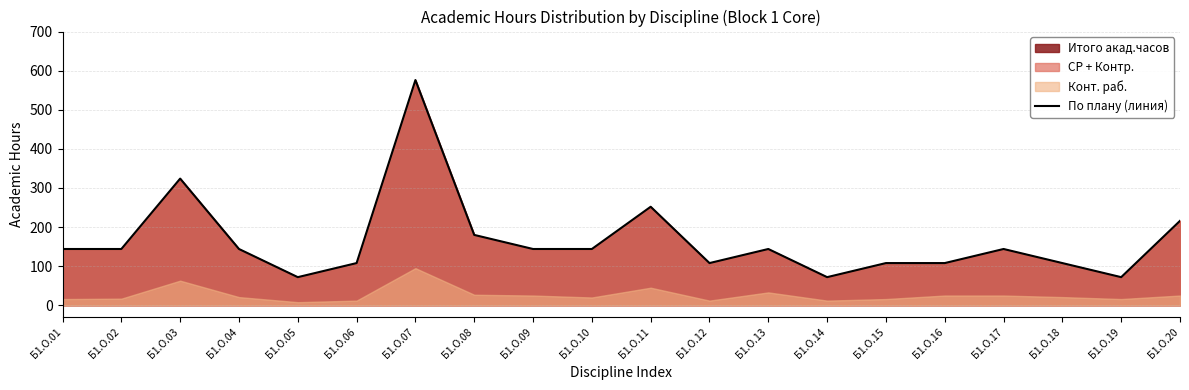

Rank the categories by value from highest to lowest.

Б1.О.07, Б1.О.03, Б1.О.11, Б1.О.20, Б1.О.08, Б1.О.01, Б1.О.02, Б1.О.04, Б1.О.09, Б1.О.10, Б1.О.13, Б1.О.17, Б1.О.06, Б1.О.12, Б1.О.15, Б1.О.16, Б1.О.18, Б1.О.05, Б1.О.14, Б1.О.19